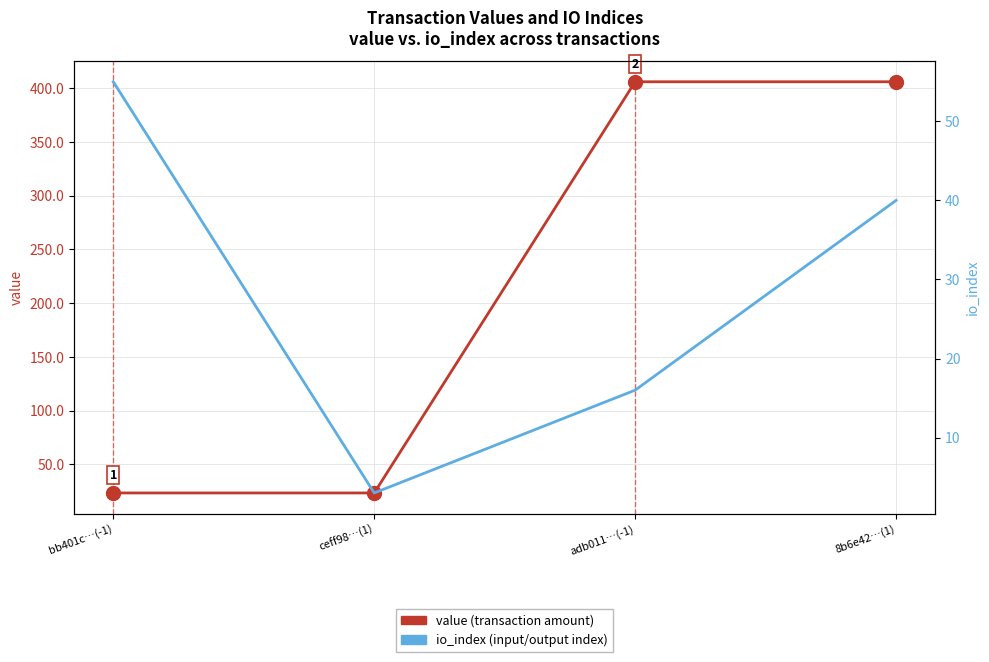

The io_index series shows 16.0 at adb011…(-1). True or false?

True